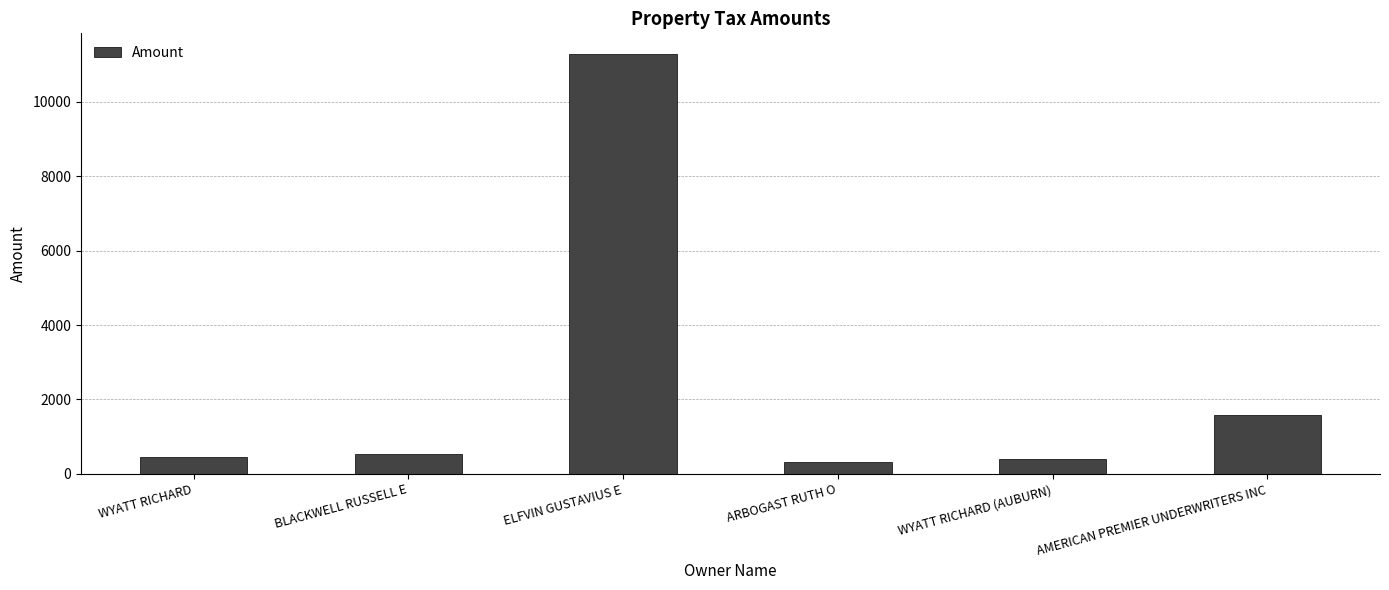

What is the label of the 1st bar from the left?

WYATT RICHARD